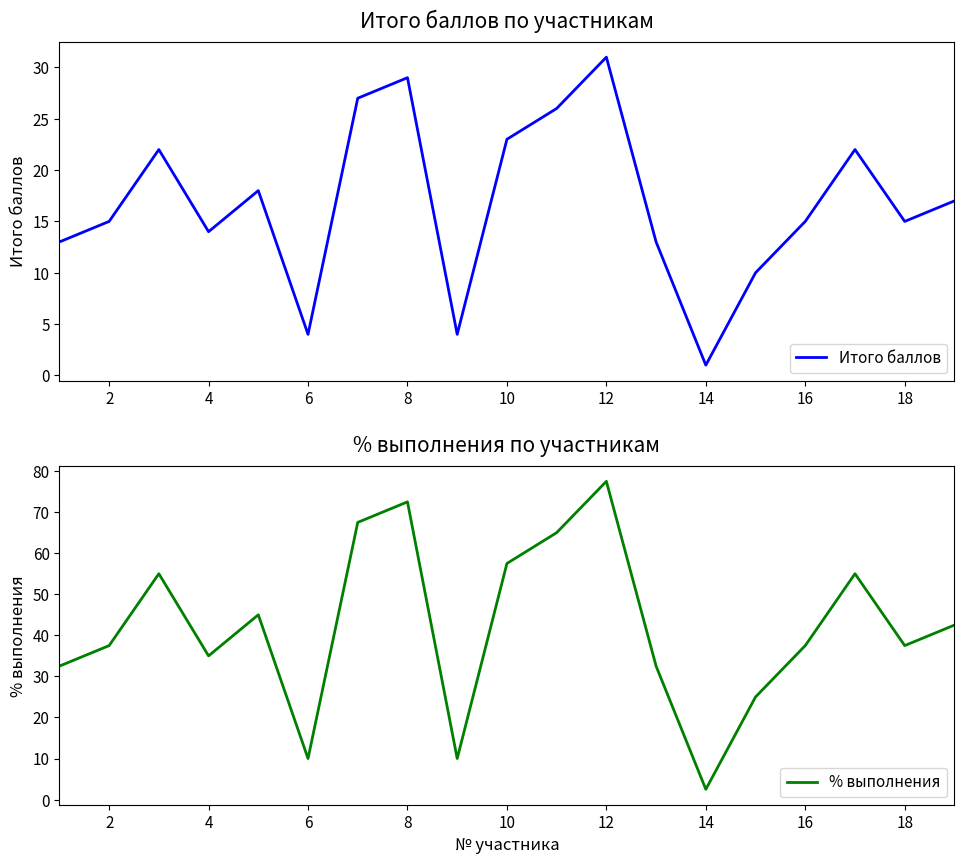

What is the difference between the second highest and second lowest values in the Итого баллов series?

25